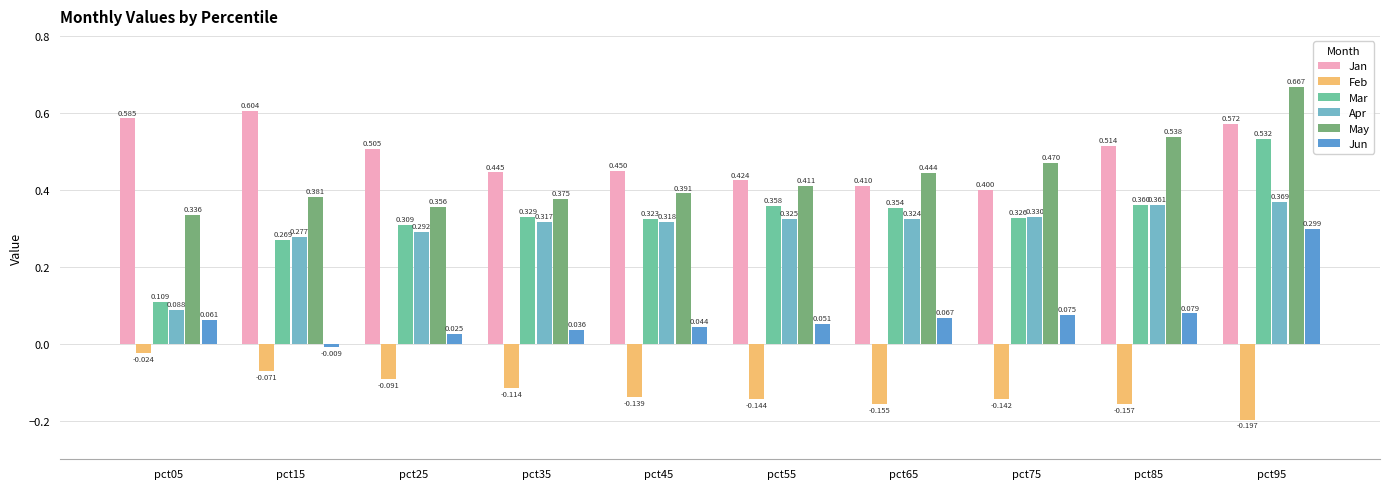

Between pct45 and pct65, which series saw the biggest shift?

May